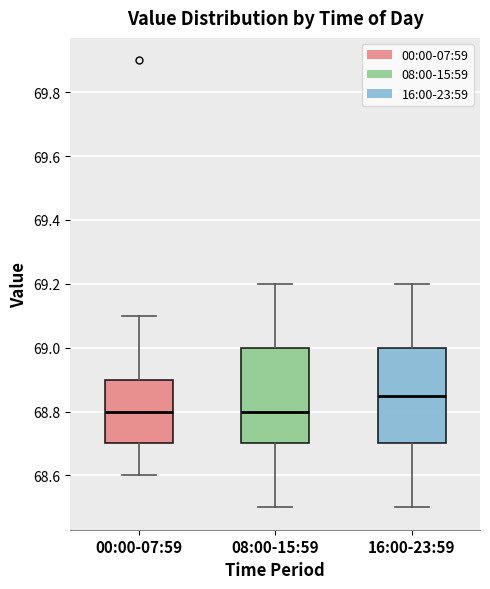

Reading left to right, transcribe this box plot: for each box, give where its median line is, the range the box spans, and where its two whiskers end, as read against the y-axis. The values are not printed on the chart, so give them approximately, as read against the axis.

00:00-07:59: median 68.80, box 68.70 to 68.90, whiskers 68.60 to 69.10
08:00-15:59: median 68.80, box 68.70 to 69.00, whiskers 68.50 to 69.20
16:00-23:59: median 68.86, box 68.70 to 69.00, whiskers 68.50 to 69.20